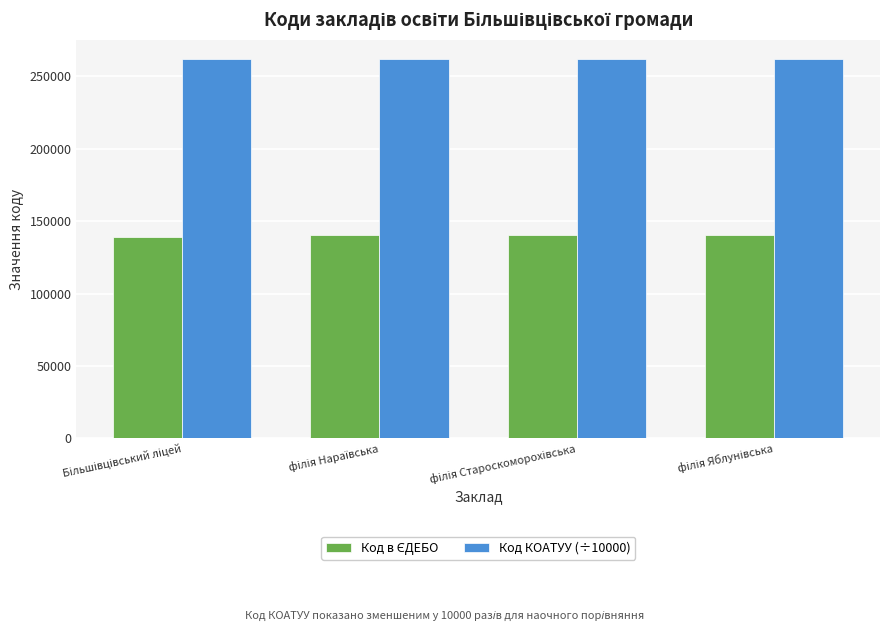

What is the maximum value shown in the chart?

262125.5